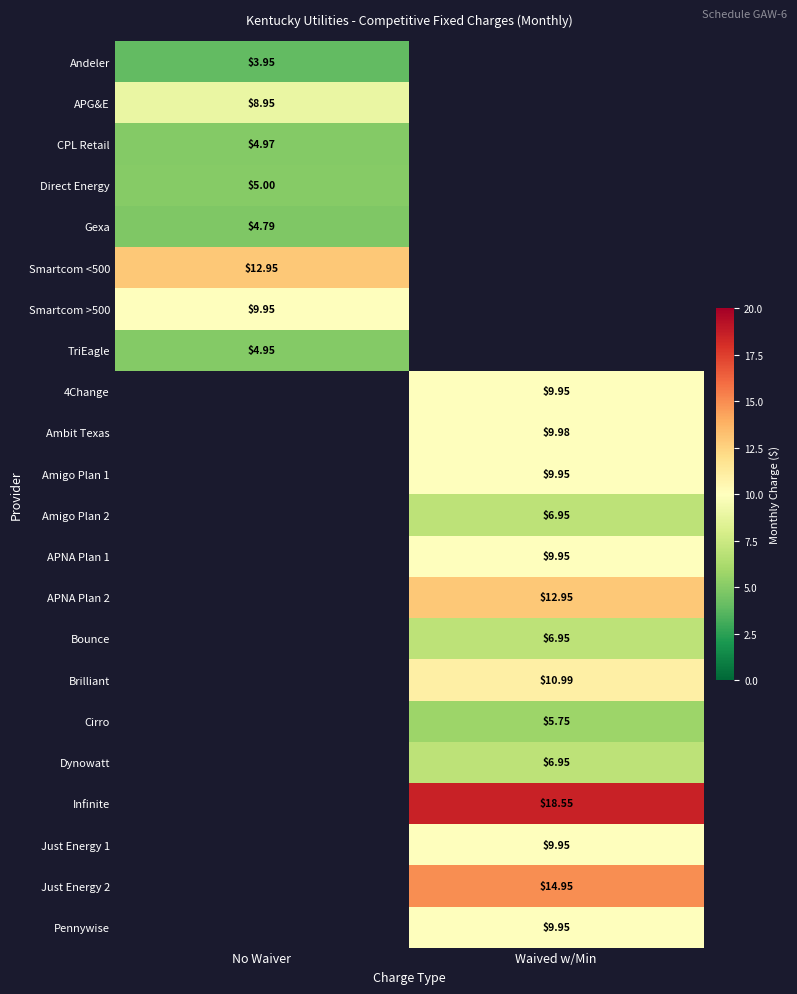

Is the value of Direct Energy at No Waiver greater than the value of 4Change at Waived w/Min?

No